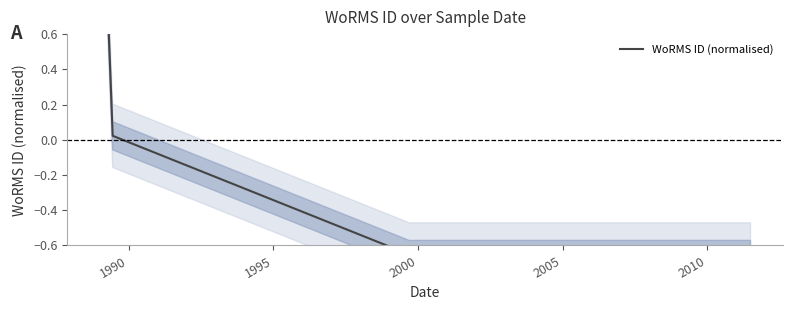

How many series are shown in this chart?

1